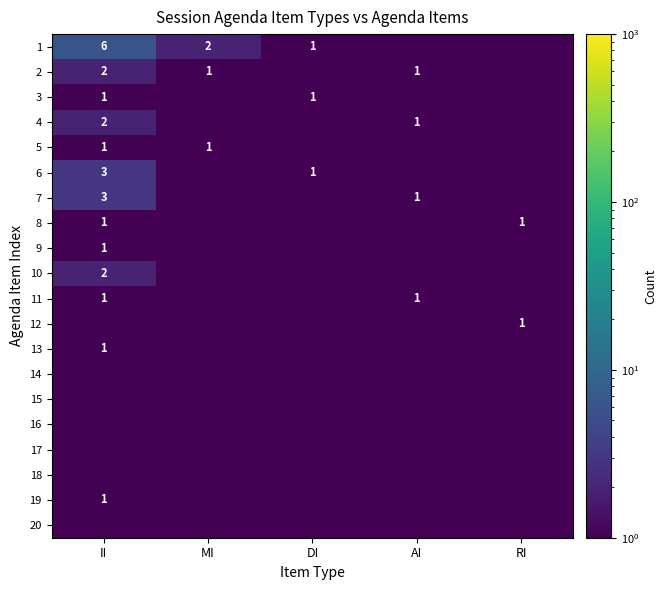

True or false: 19 has a value of 1.0 at II.

True